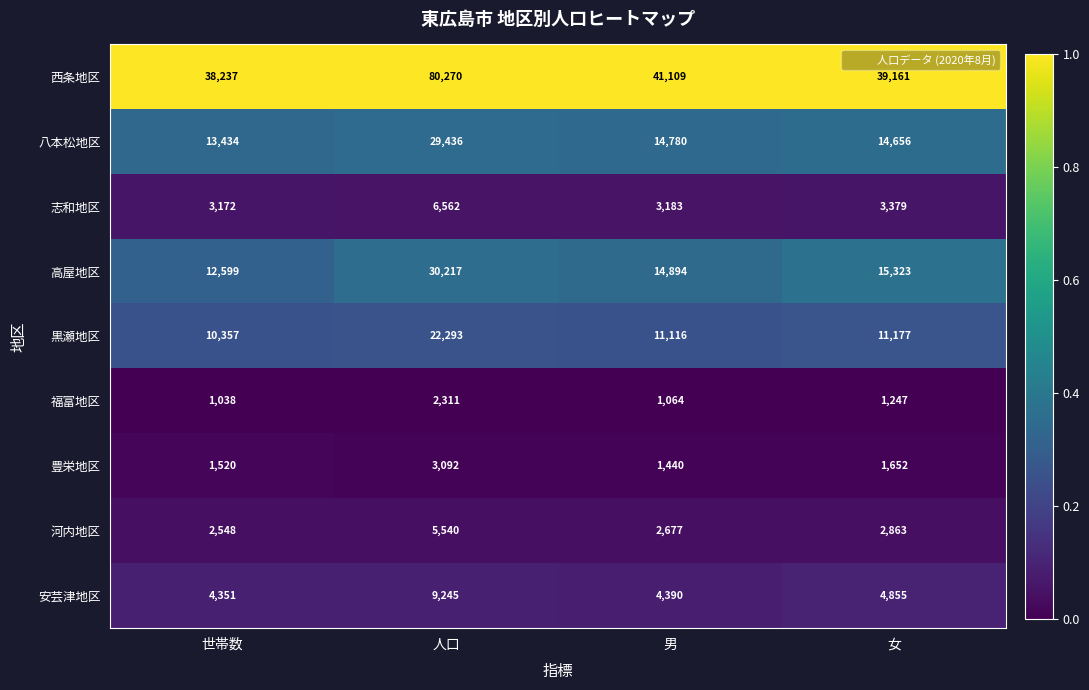

What value does the 豊栄地区 series have at 男, to the nearest 100?

1400